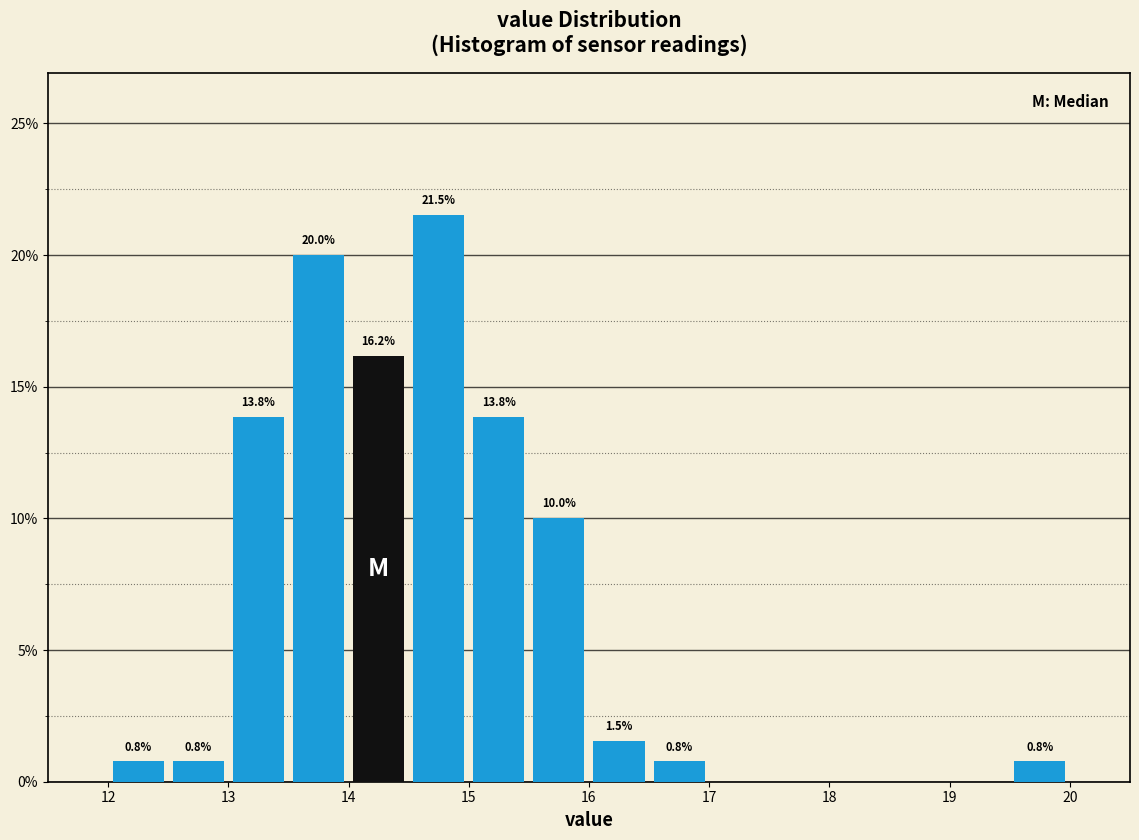

Which range on the x-axis has the tallest bar?

14.5 to 15.0